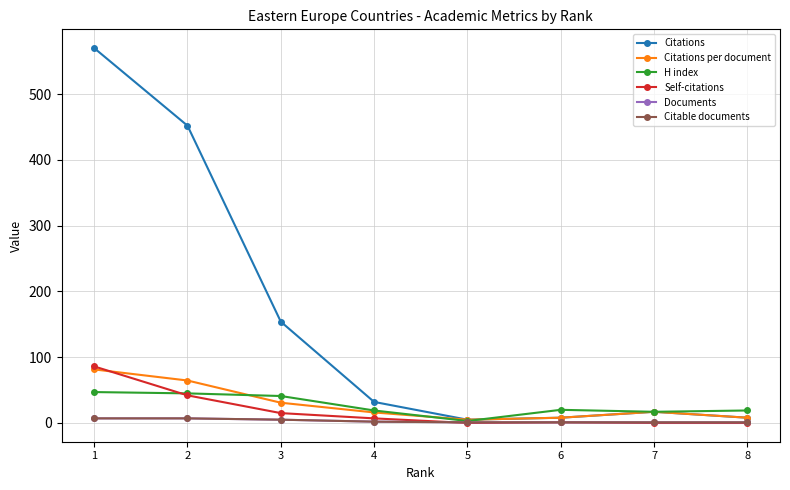

Reading right to left, transcribe all the data shown in this chart.

Citations: 8.0	17.0	8.0	5.0	32.0	154.0	452.0	570.0
Citations per document: 8.0	17.0	8.0	5.0	16.0	30.8	64.6	81.4
H index: 19.0	17.0	20.0	3.0	19.0	41.0	45.0	47.0
Self-citations: 0.0	0.0	1.0	0.0	7.0	15.0	42.0	86.0
Documents: 1.0	1.0	1.0	1.0	2.0	5.0	7.0	7.0
Citable documents: 1.0	1.0	1.0	1.0	2.0	5.0	7.0	7.0